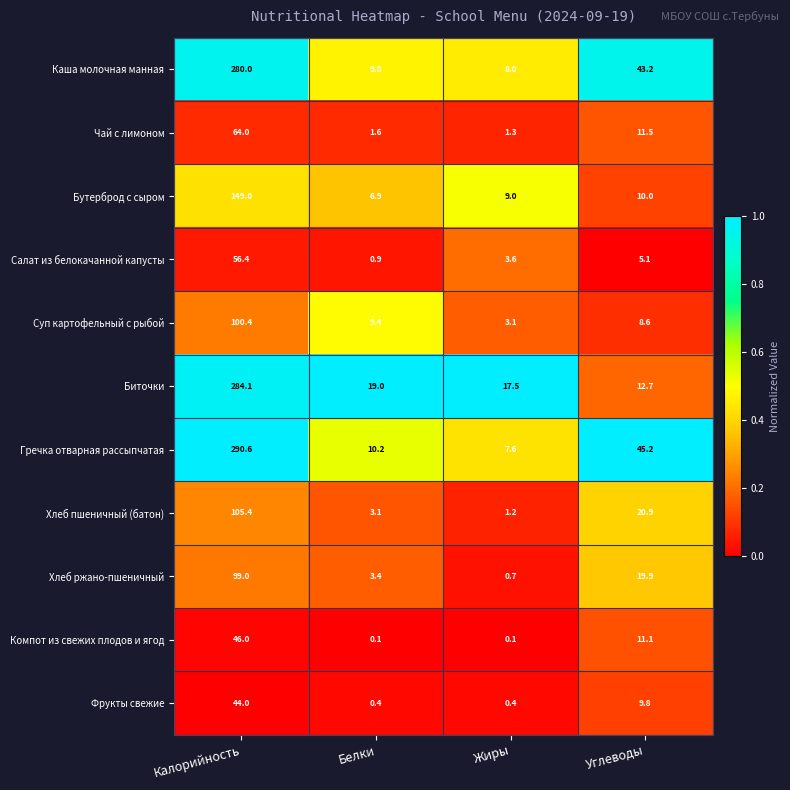

The Компот из свежих плодов и ягод series shows 0.1 at Белки. True or false?

True